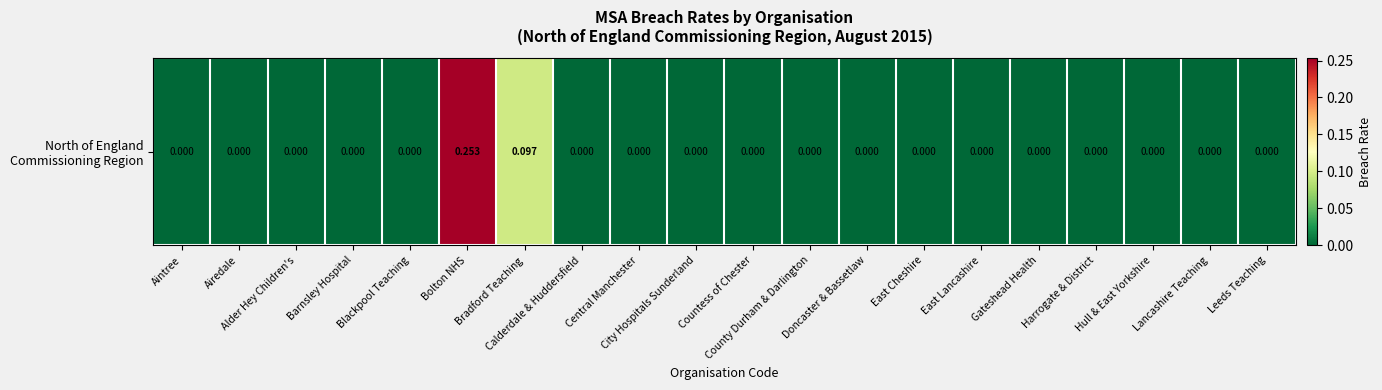

Is it true that the value at County Durham & Darlington is -0.2?

False